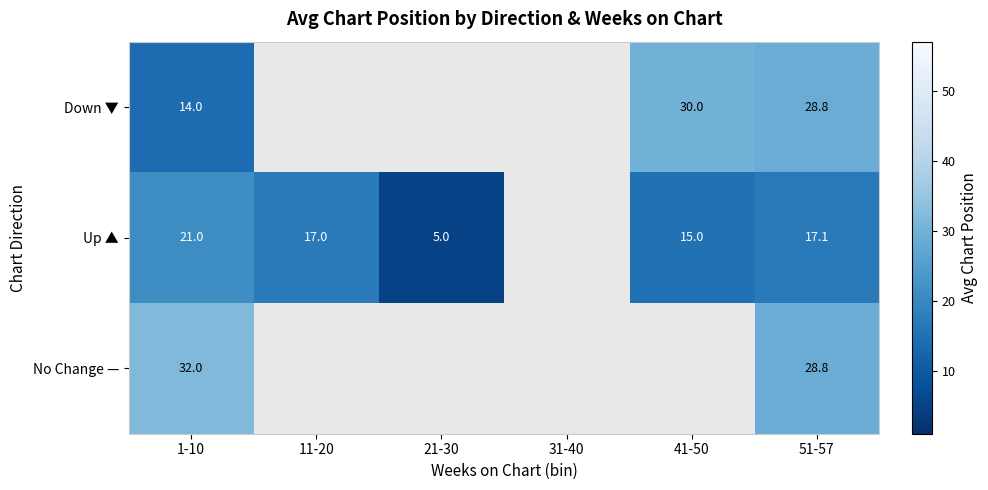

What is the total value across all series at 1-10?

67.0